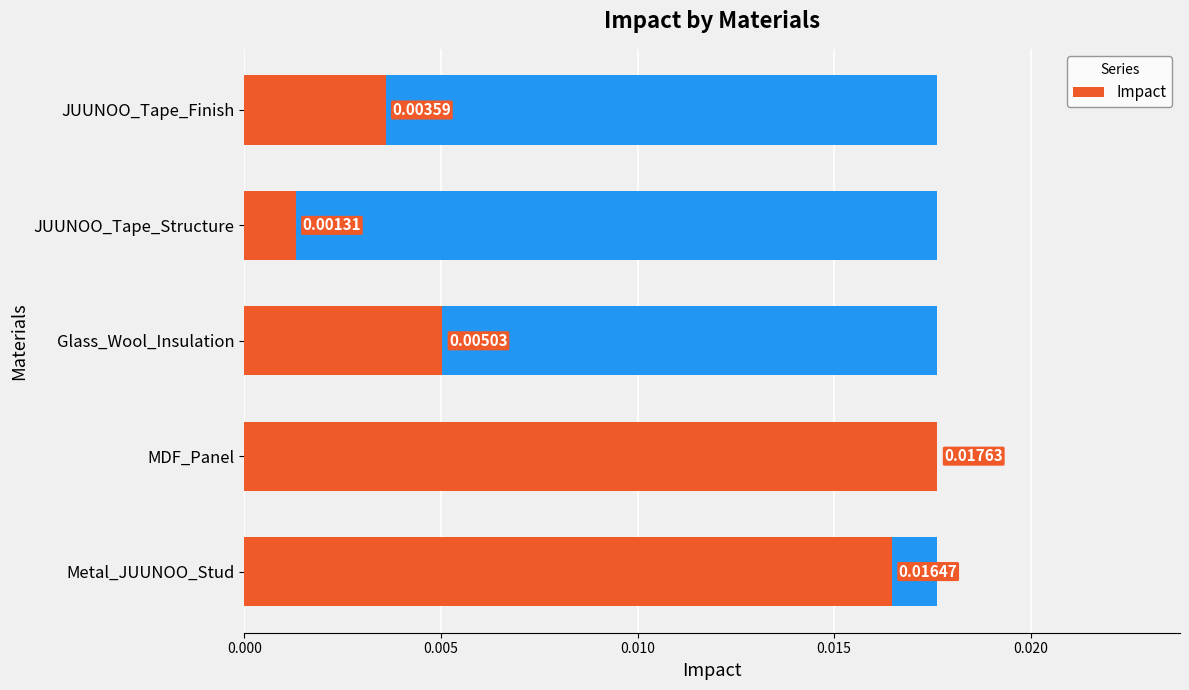

True or false: the data shows 0.0 at JUUNOO_Tape_Finish.

False